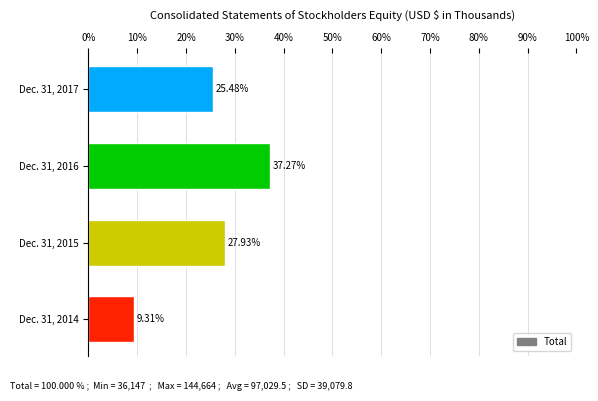

List the labels in order of value, smallest first.

Dec. 31, 2014, Dec. 31, 2017, Dec. 31, 2015, Dec. 31, 2016